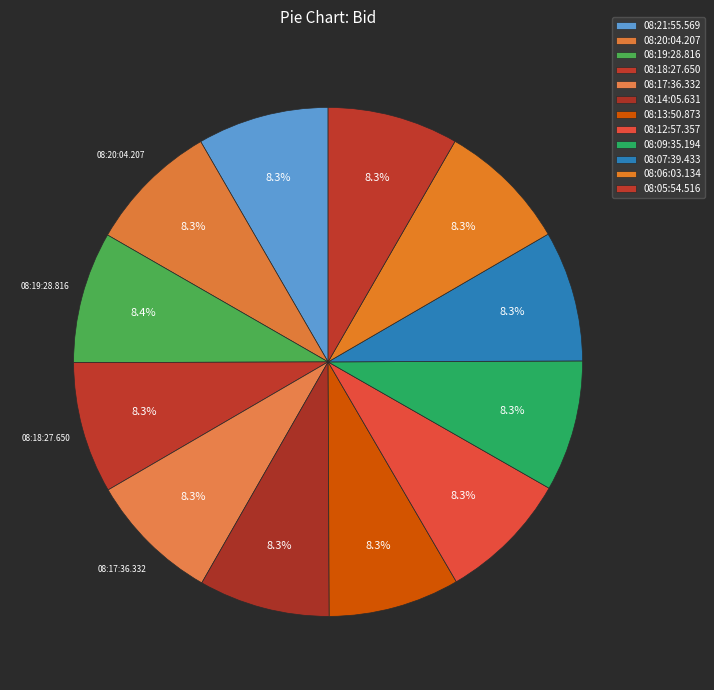

To the nearest percent, what is the combined percentage of 08:20:04.207 and 08:06:03.134?

17%